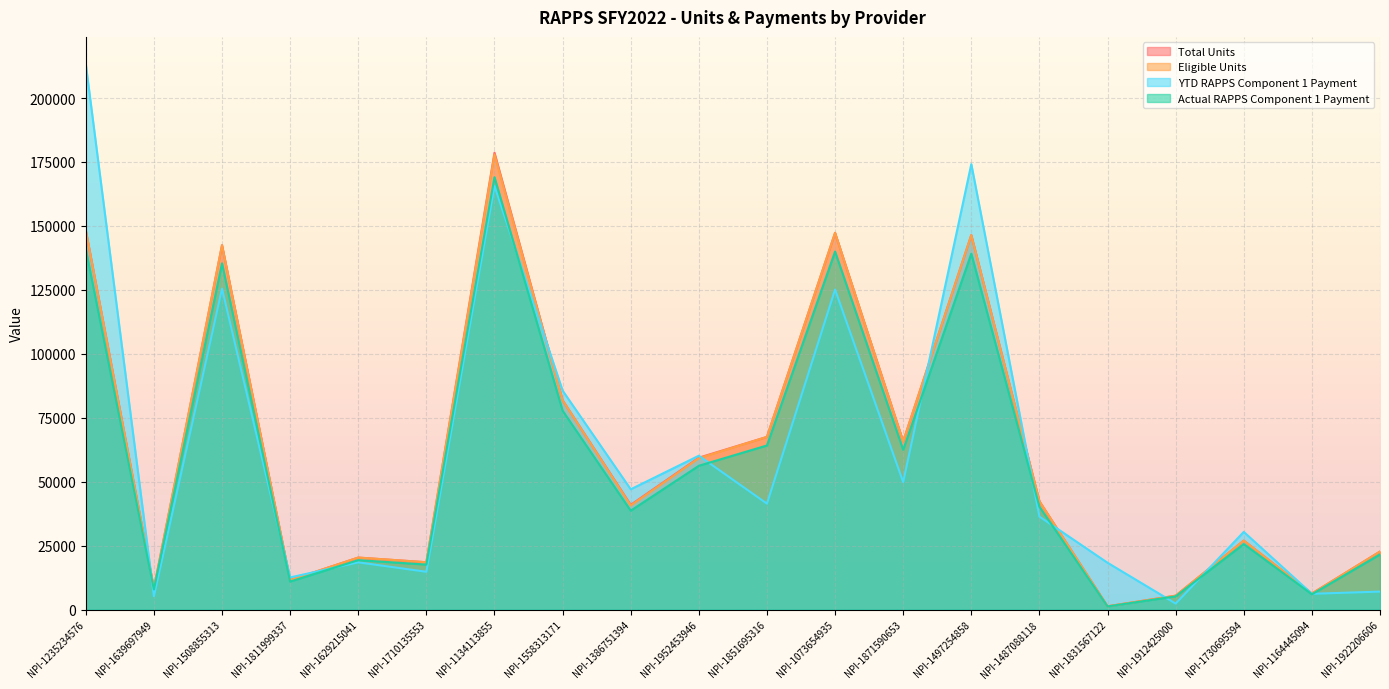

True or false: Total Units and Eligible Units intersect in this chart.

False